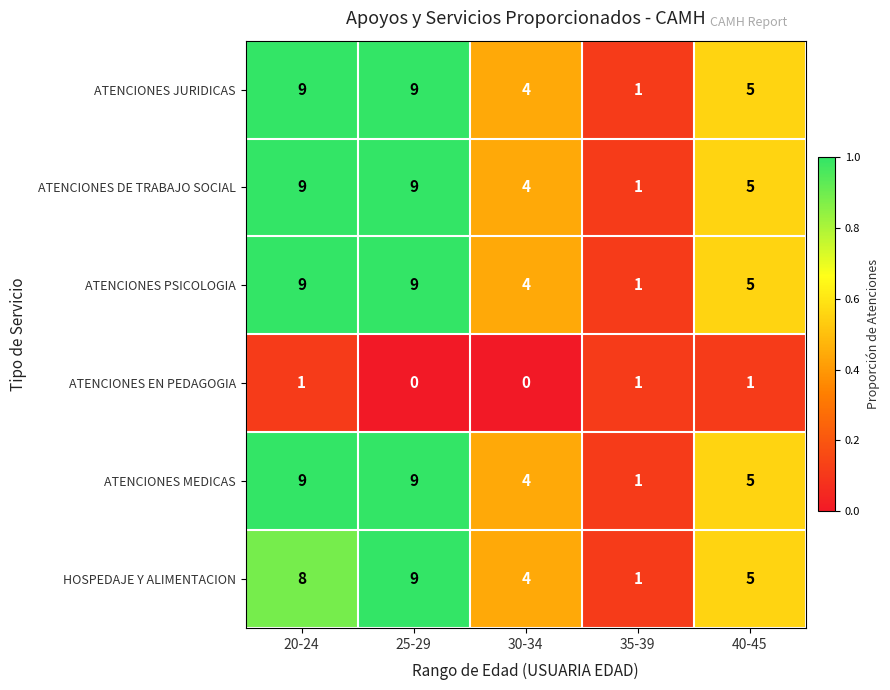

How many ATENCIONES MEDICAS values are between 4 and 9?

4